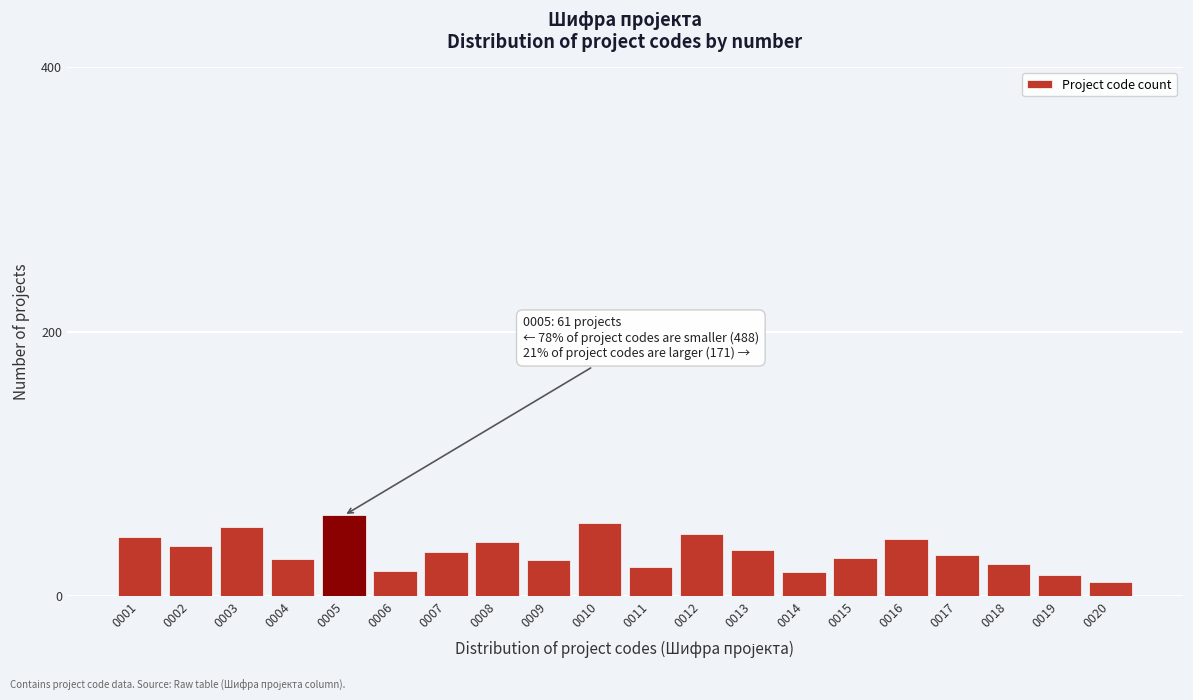

What is the value of the 1st bar from the left?

45